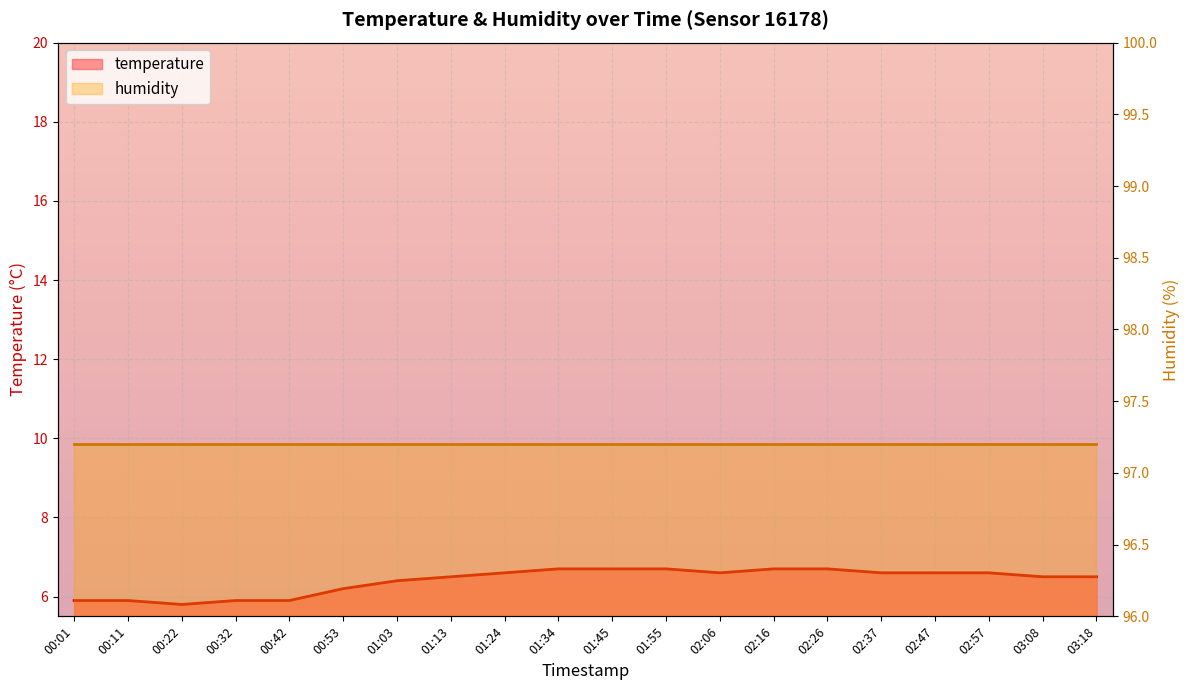

Rank the categories by value from lowest to highest.

00:22, 00:01, 00:11, 00:32, 00:42, 00:53, 01:03, 01:13, 03:08, 03:18, 01:24, 02:06, 02:37, 02:47, 02:57, 01:34, 01:45, 01:55, 02:16, 02:26